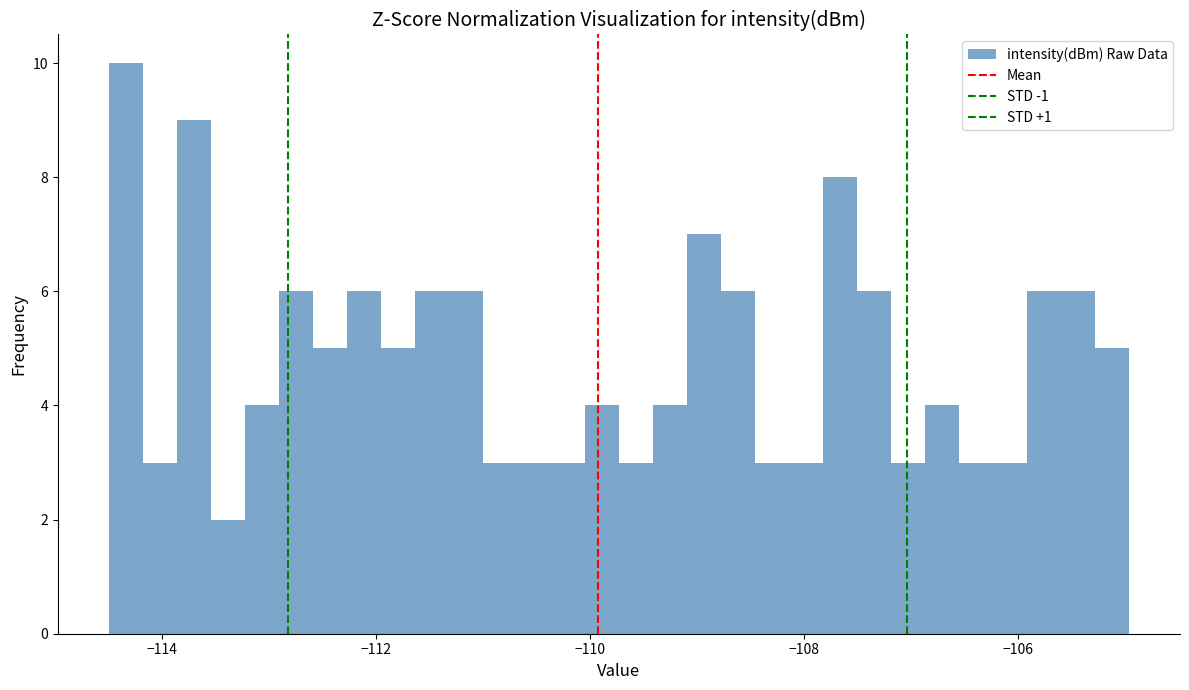

Around what value on the x-axis is the tallest bar? Give the approximate position of its centre, as read against the axis.

-114.4